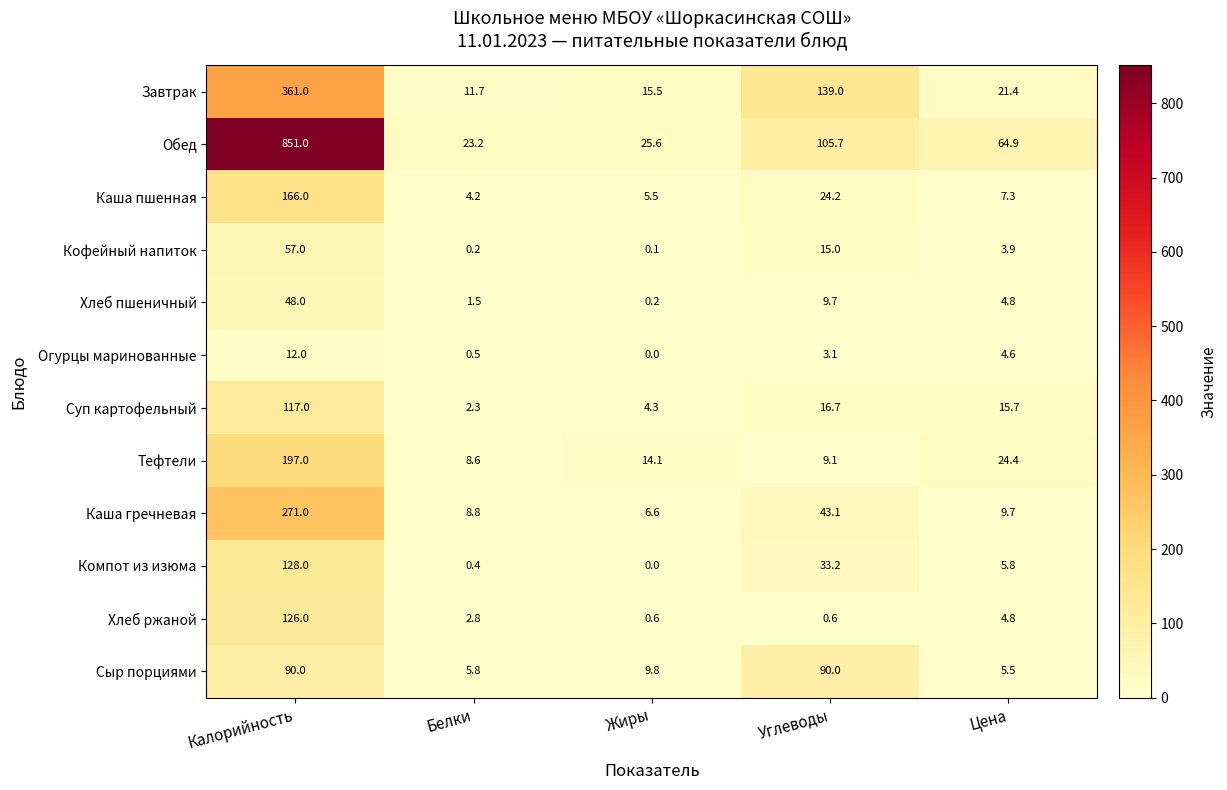

At which category is the sum across all series the highest?

Калорийность